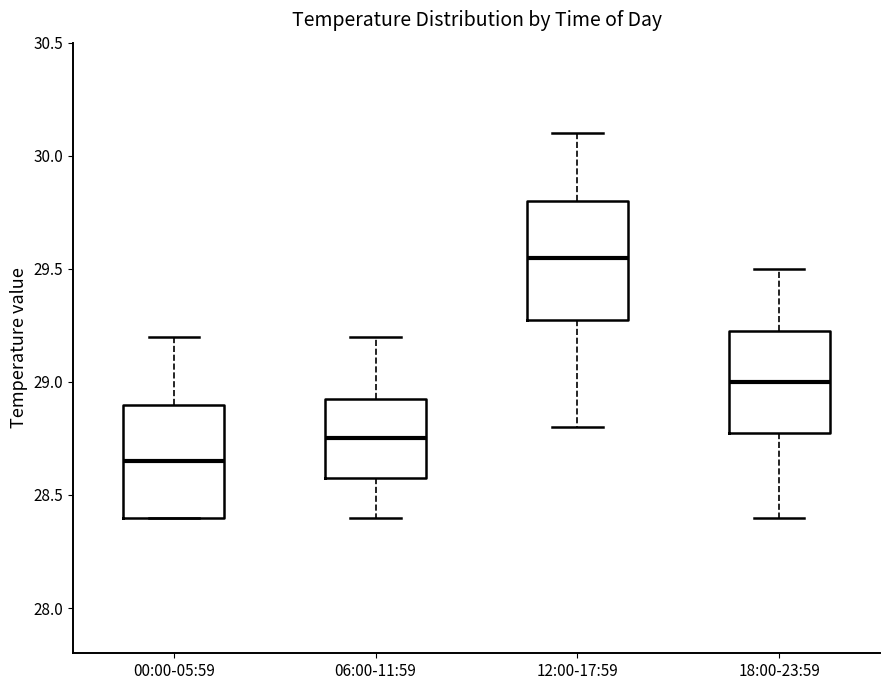

Where does the upper whisker of the box for 12:00-17:59 end on the y-axis? The values are not printed on the chart, so give them approximately, as read against the axis.

30.10